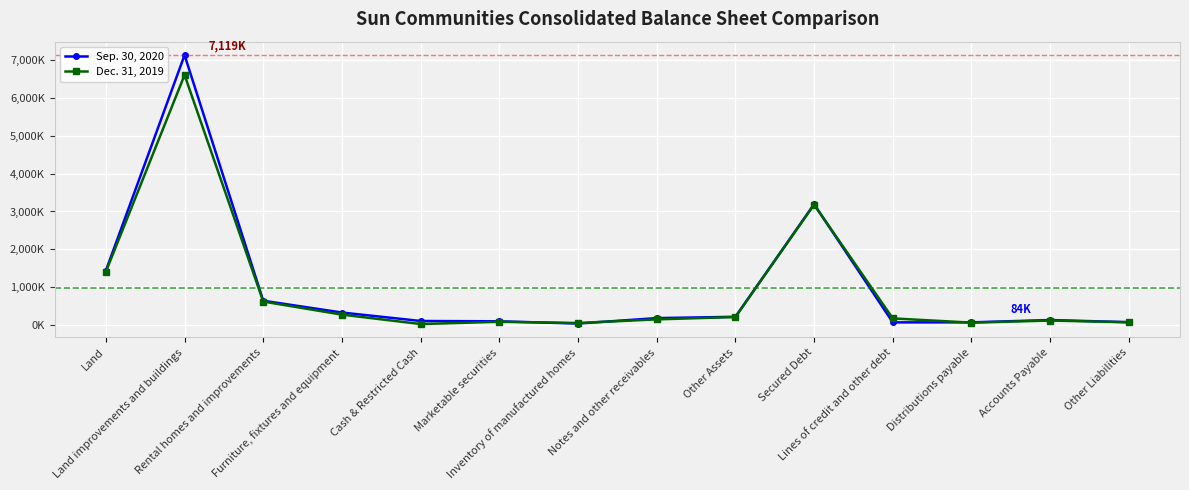

Between which two adjacent categories do Dec. 31, 2019 and Sep. 30, 2020 first intersect?

Marketable securities and Inventory of manufactured homes